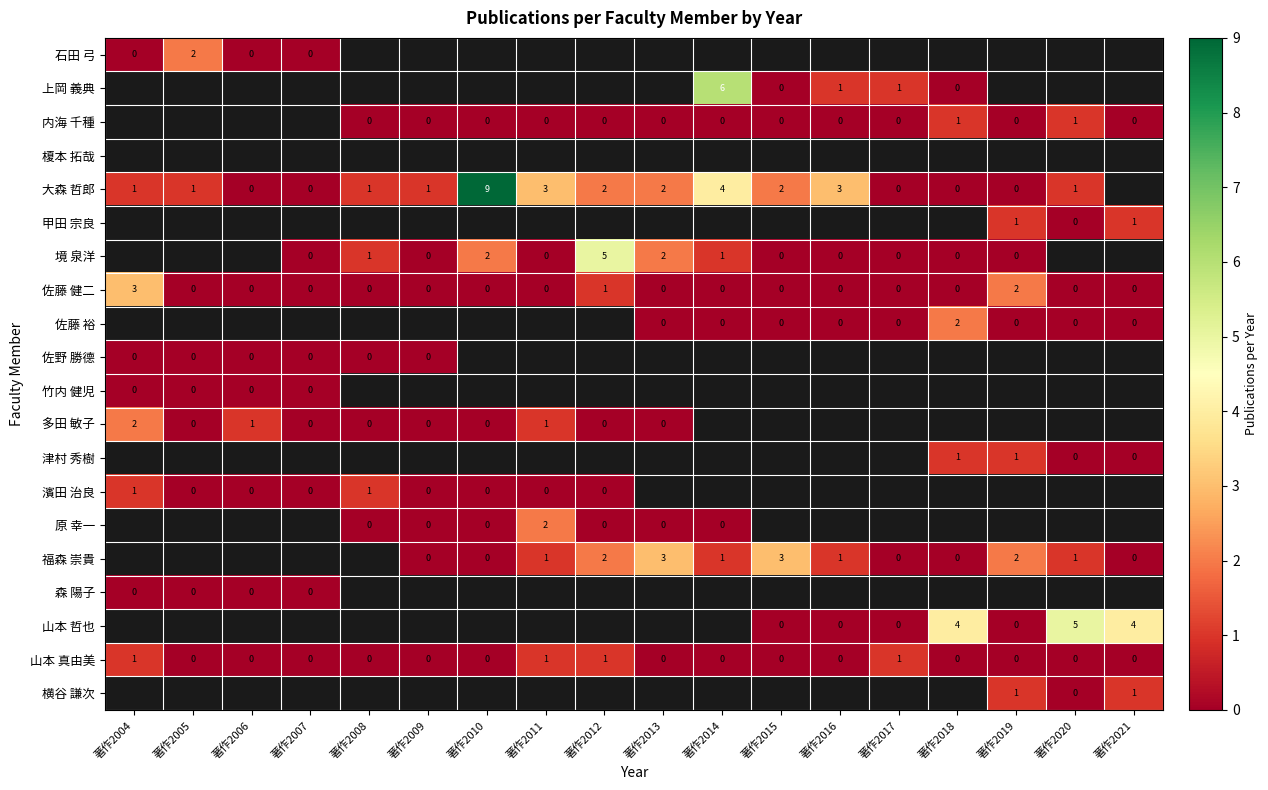

Count the 佐藤 健二 values in the range 0 to 1.

16